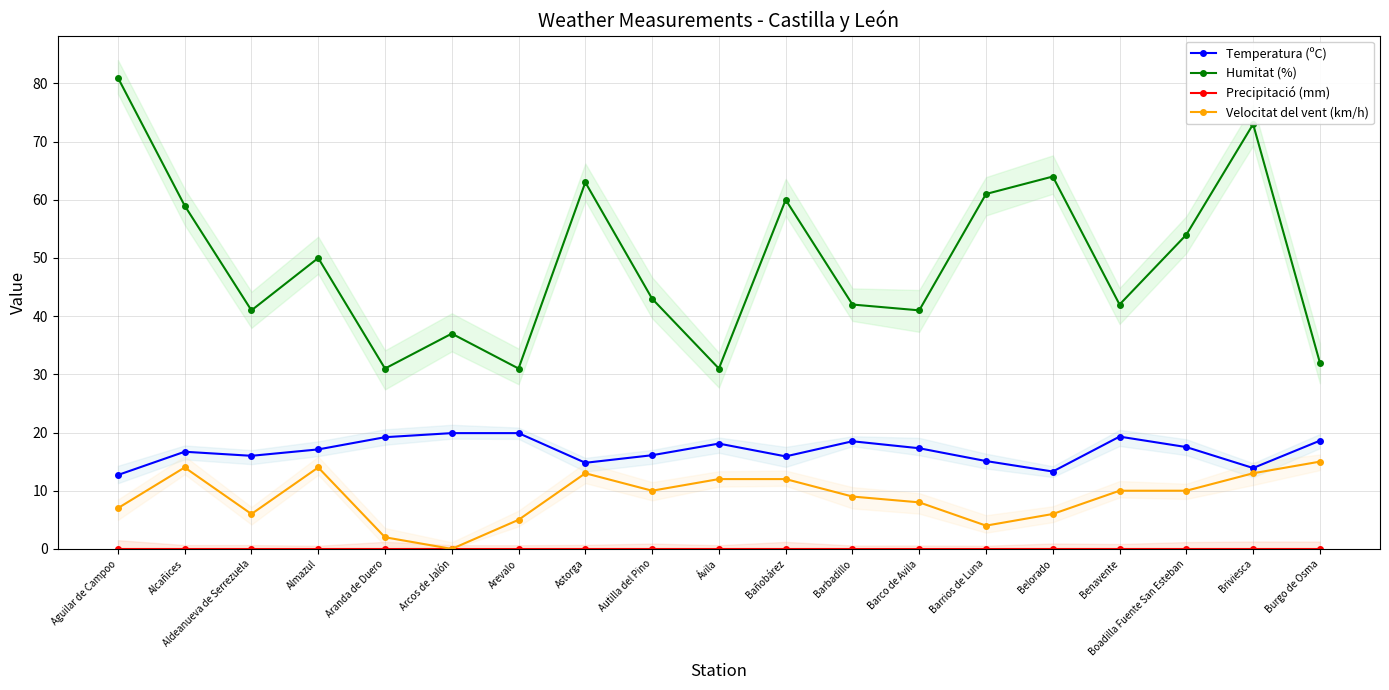

Reading left to right, transcribe all the data shown in this chart.

Temperatura (ºC): 12.7	16.7	16.0	17.1	19.2	19.9	19.9	14.8	16.1	18.1	15.9	18.5	17.3	15.1	13.3	19.3	17.5	13.9	18.6
Humitat (%): 81.0	59.0	41.0	50.0	31.0	37.0	31.0	63.0	43.0	31.0	60.0	42.0	41.0	61.0	64.0	42.0	54.0	73.0	32.0
Precipitació (mm): 0.0	0.0	0.0	0.0	0.0	0.0	0.0	0.0	0.0	0.0	0.0	0.0	0.0	0.0	0.0	0.0	0.0	0.0	0.0
Velocitat del vent (km/h): 7.0	14.0	6.0	14.0	2.0	0.0	5.0	13.0	10.0	12.0	12.0	9.0	8.0	4.0	6.0	10.0	10.0	13.0	15.0